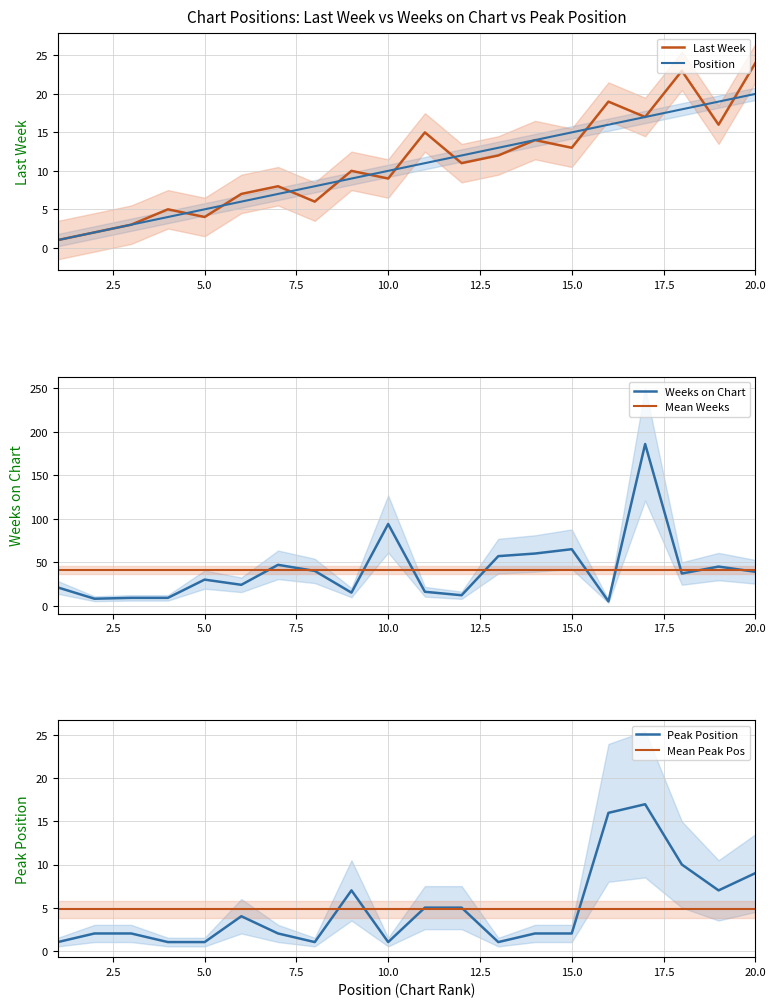

True or false: Position has more than 1 interior local peaks.

False